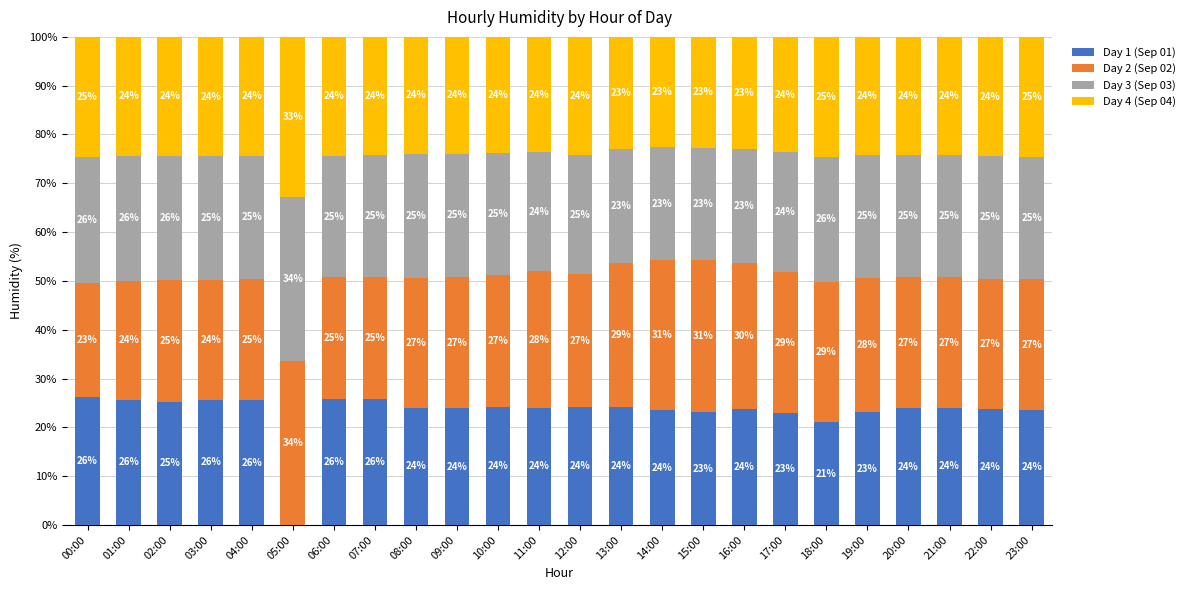

How many data points does each series have?

24